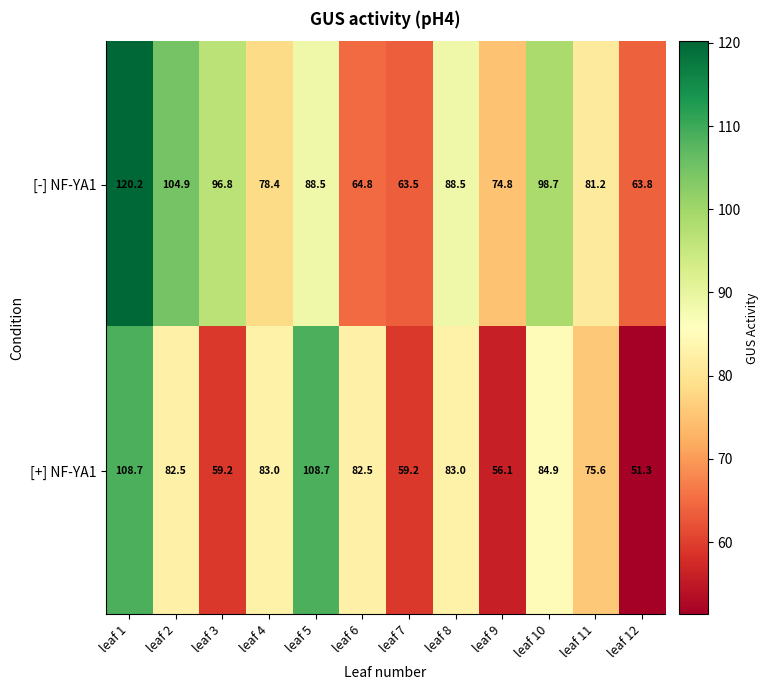

Rank the series by their maximum value, from lowest to highest.

[+] NF-YA1, [-] NF-YA1